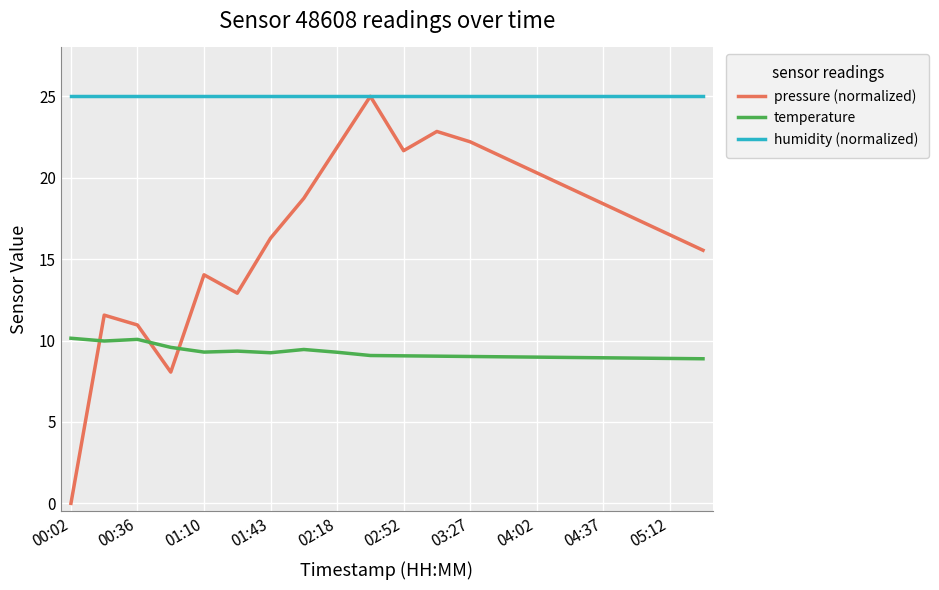

Which series has the largest total across all categories?

humidity (normalized)